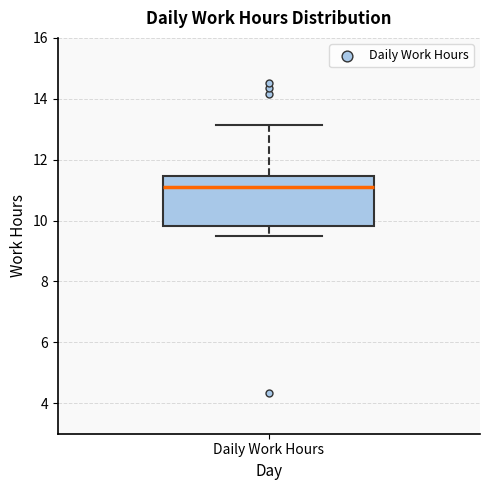

Read this box plot against the y-axis: the position of the median line, the range covered by the box, and the ends of both whiskers. The values are not printed on the chart, so give them approximately, as read against the axis.

median 11.2, box 9.8 to 11.4, whiskers 9.6 to 13.2